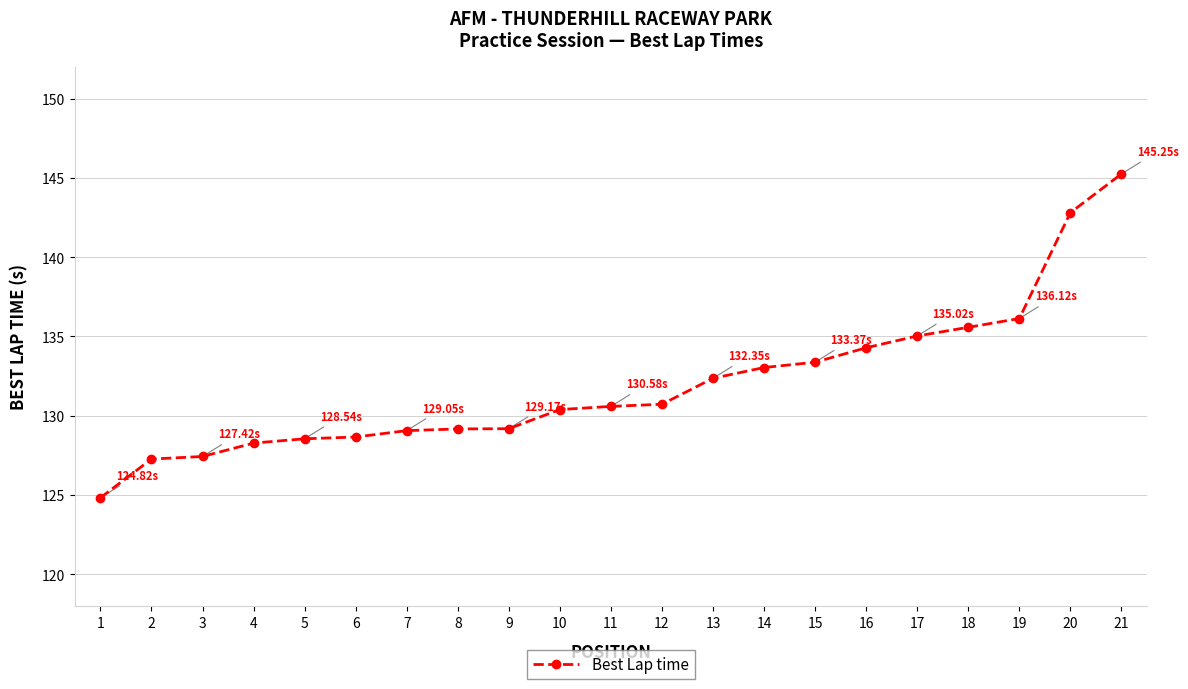

Approximately how many times larger is the value at 13 compared to 2?

1.0